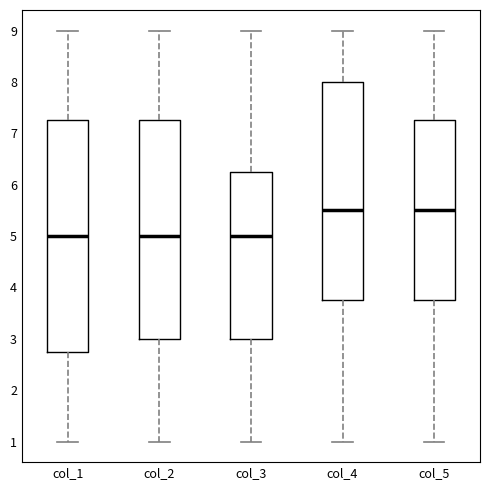

Where does the lower whisker of the box for col_3 end on the y-axis? The values are not printed on the chart, so give them approximately, as read against the axis.

1.0